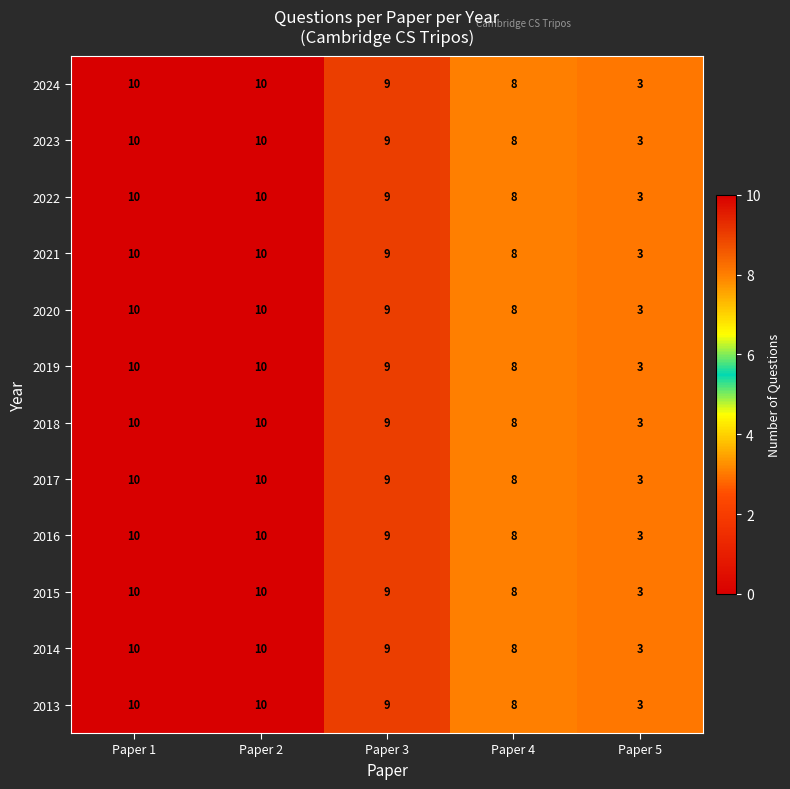

Count the number of categories in the chart.

5